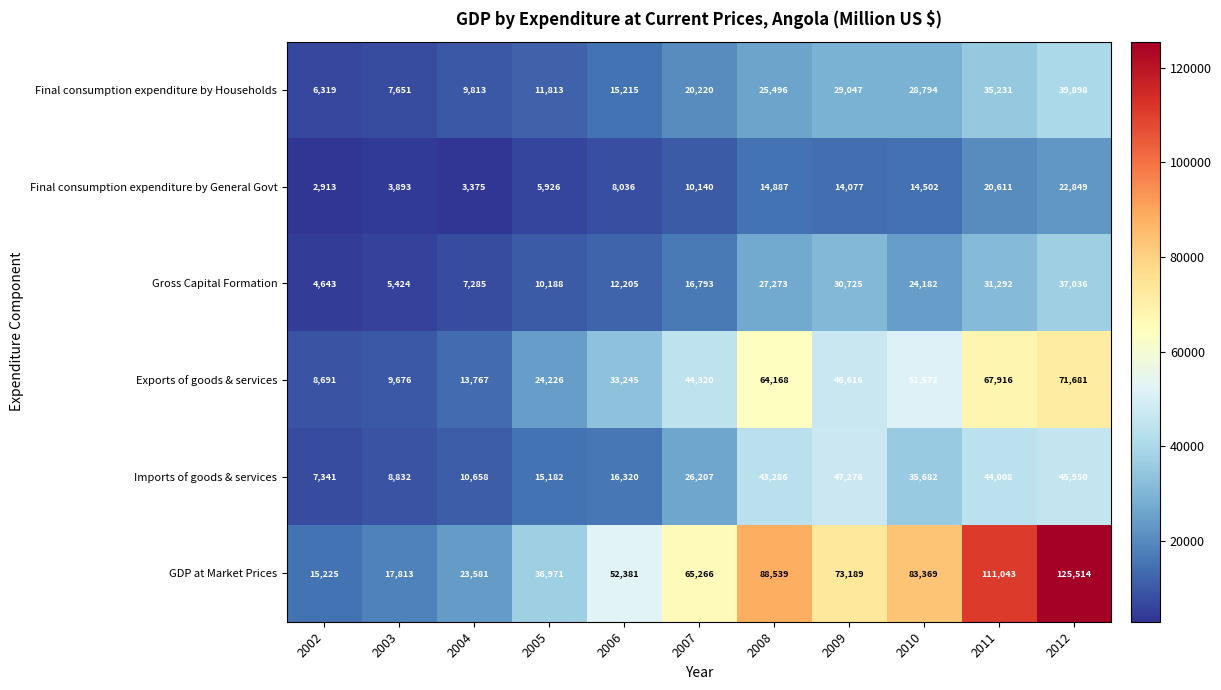

List the series in order of their peak value, highest first.

GDP at Market Prices, Exports of goods & services, Imports of goods & services, Final consumption expenditure by Households, Gross Capital Formation, Final consumption expenditure by General Govt